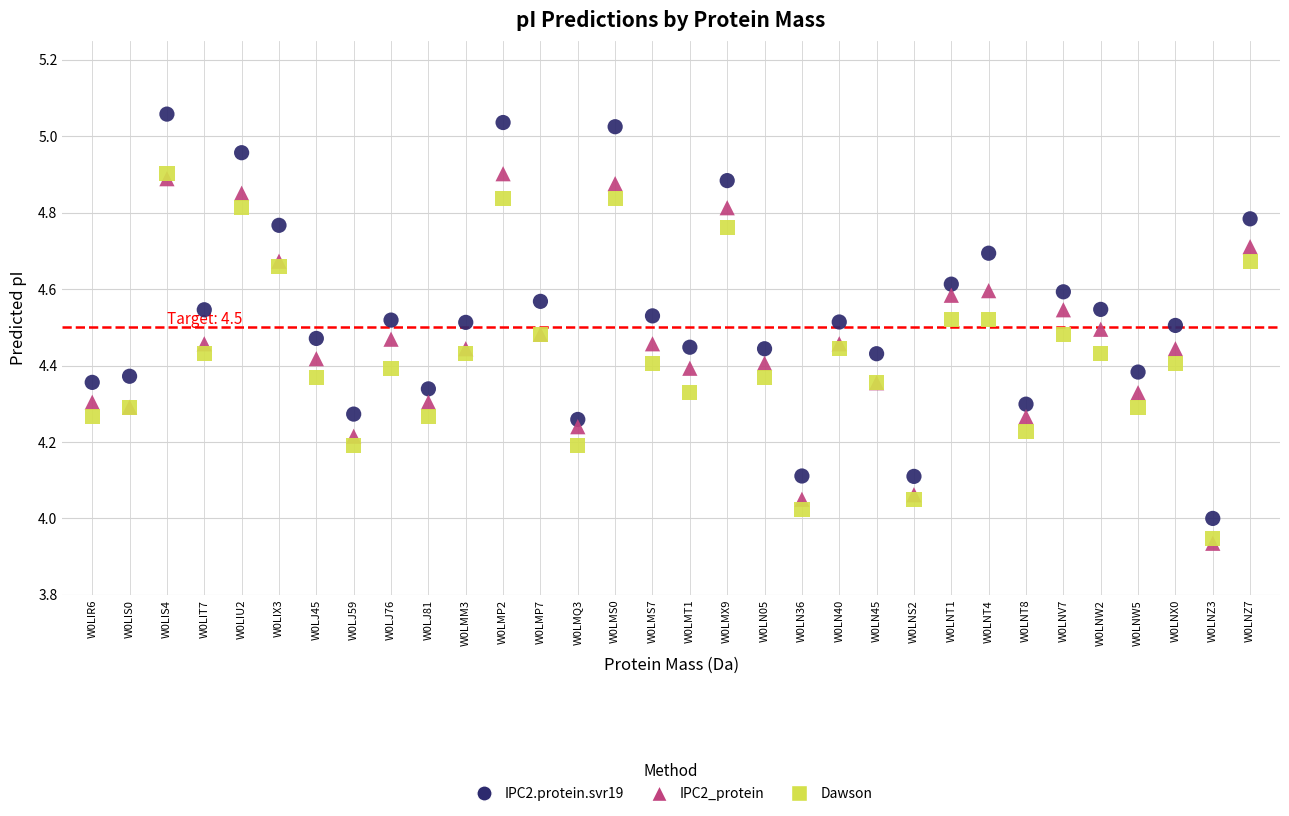

Which series reaches the maximum Y coordinate?

IPC2.protein.svr19